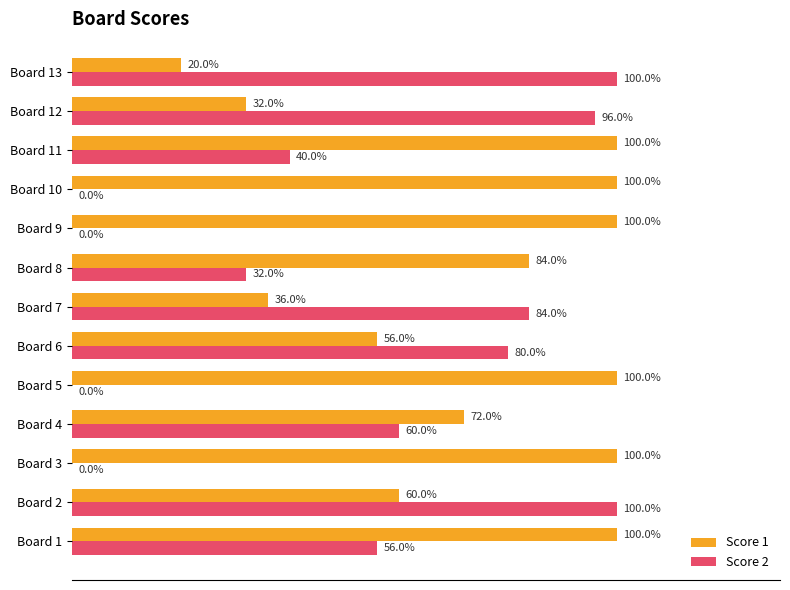

What are all the series names shown in the legend?

Score 1, Score 2